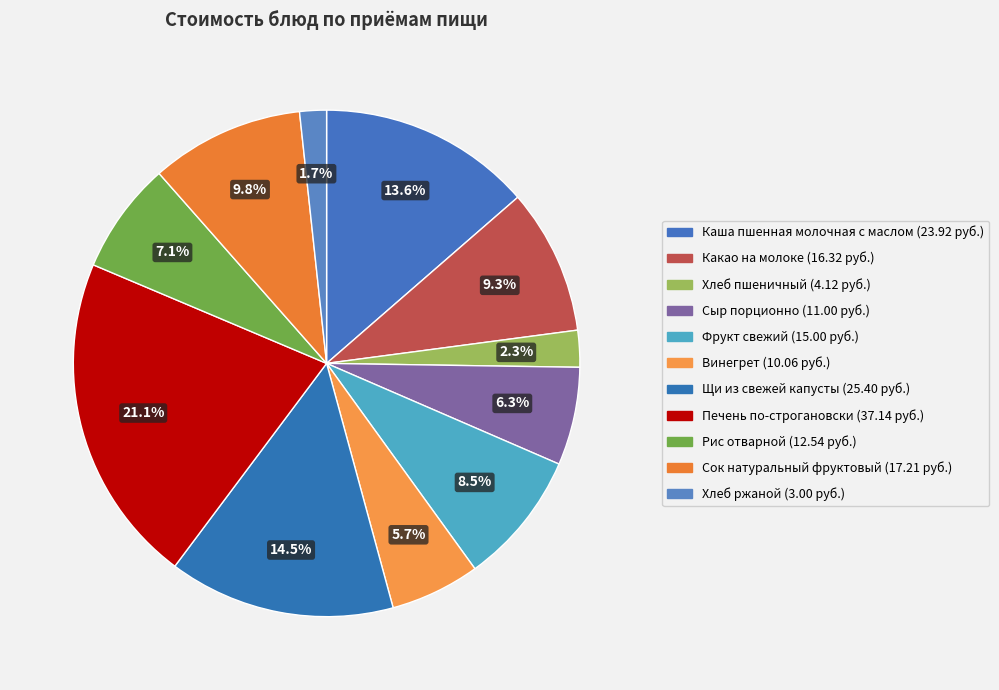

What percentage is NOT represented by Какао на молоке?

90.7%